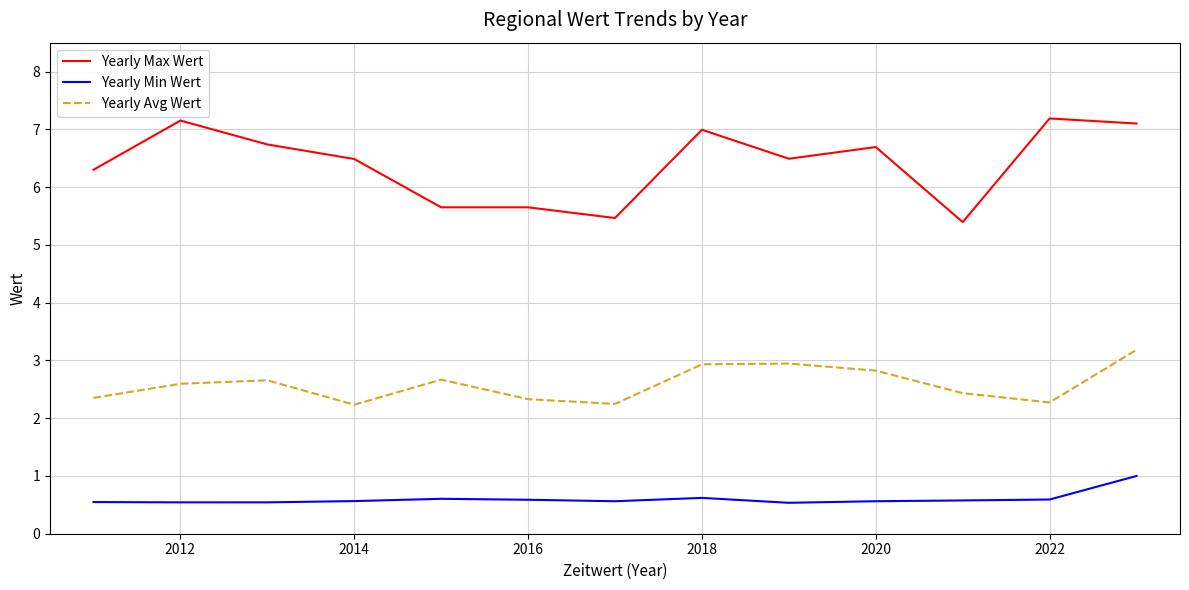

Which series has the widest spread of values?

Yearly Max Wert